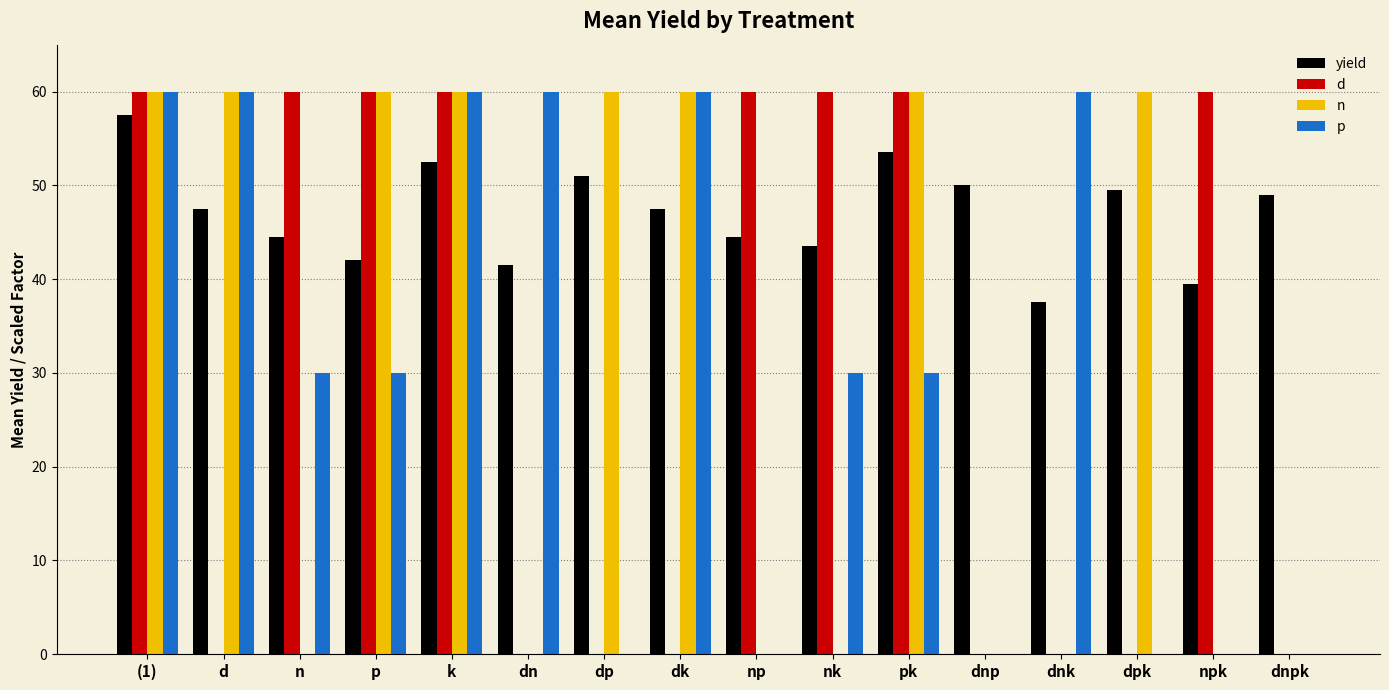

The d series shows 0.0 at dnk. True or false?

True